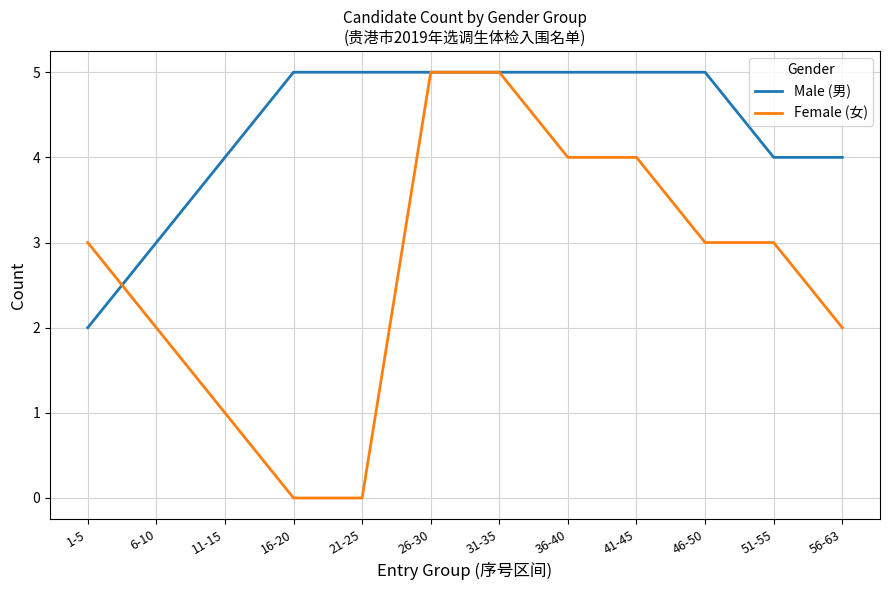

What is the maximum value for Male (男)?

5